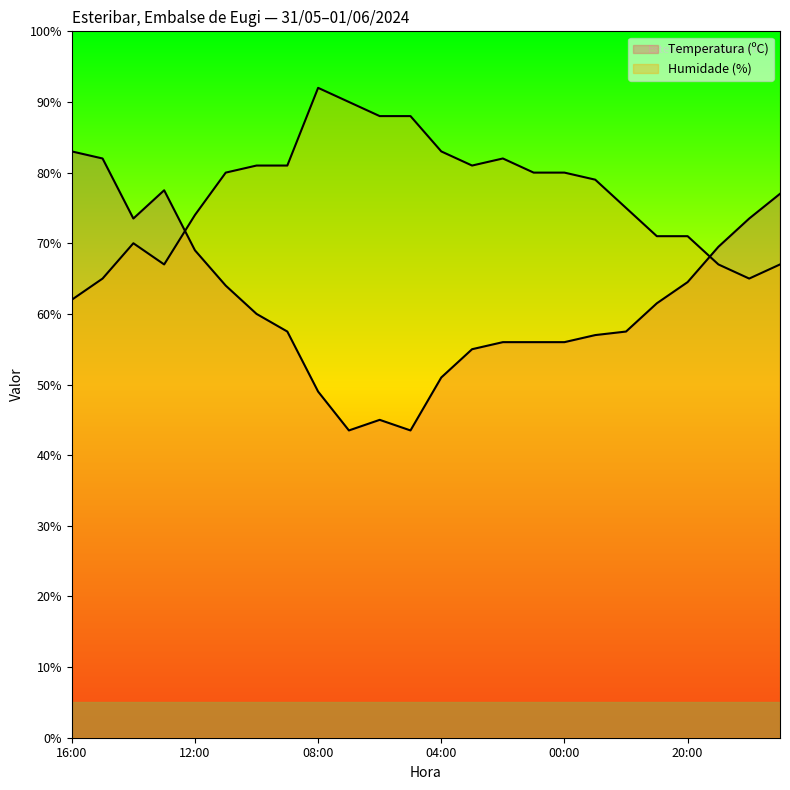

What position from the right is 18:00?

2